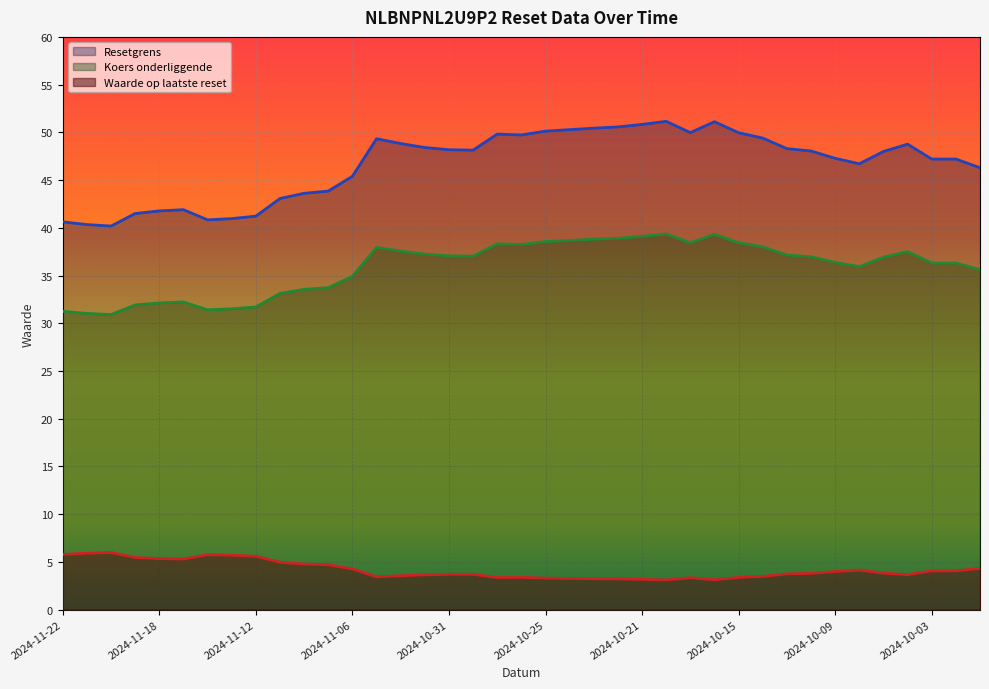

What is the label of the 12th point from the right?

2024-10-16